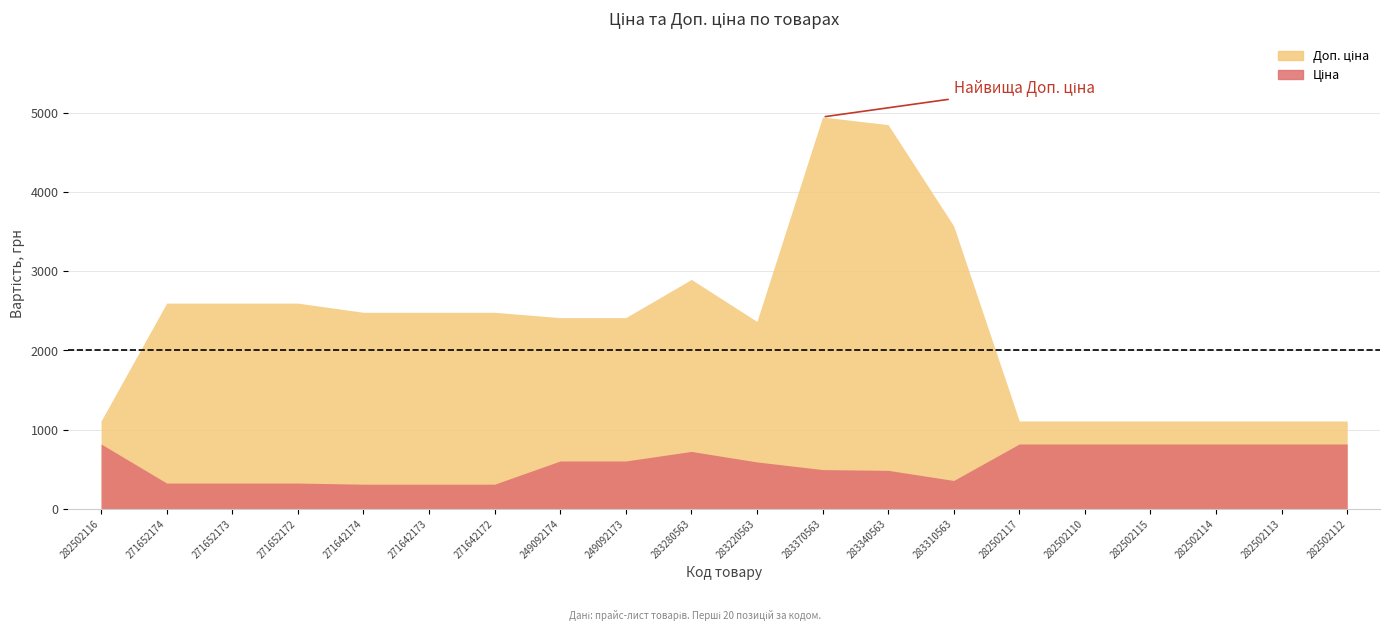

Is it true that Доп. ціна equals 2482.4 at 271642173?

True